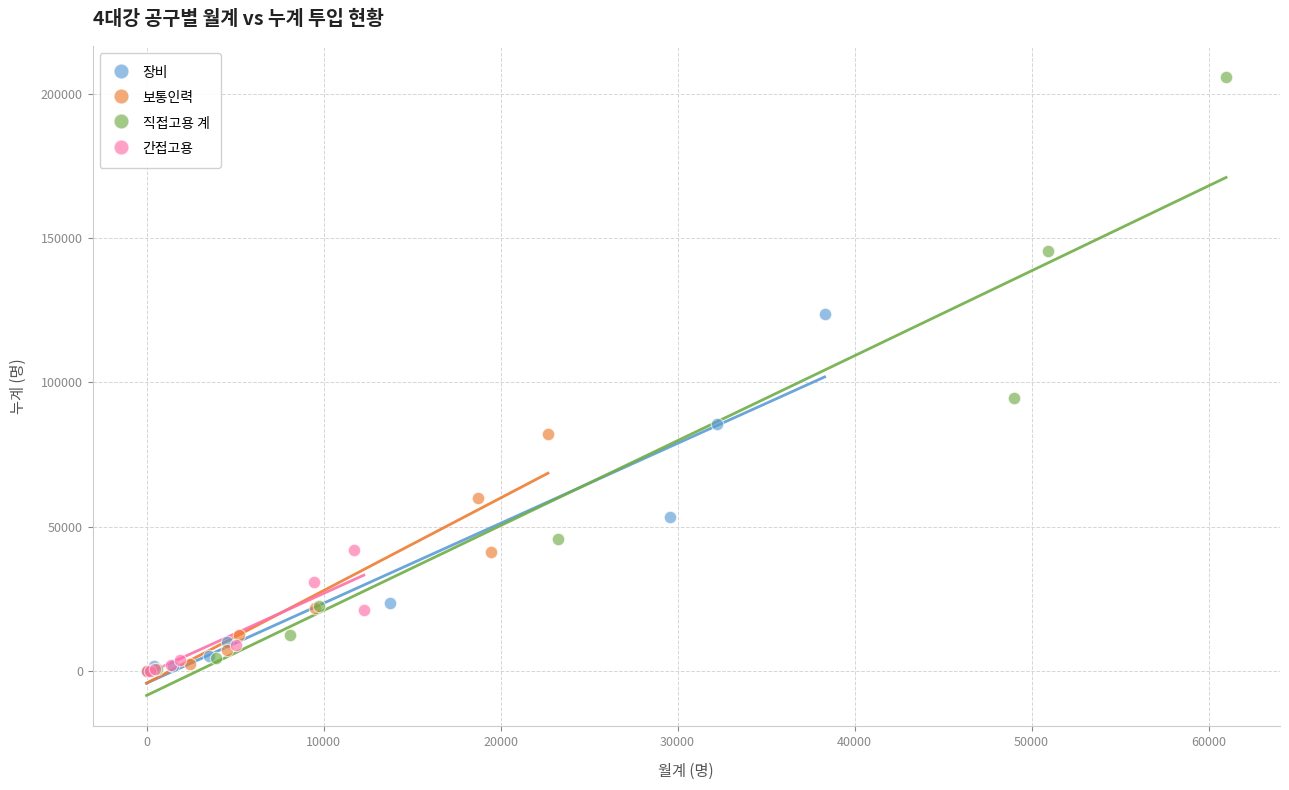

What are all the series names shown in the legend?

장비, 보통인력, 직접고용 계, 간접고용